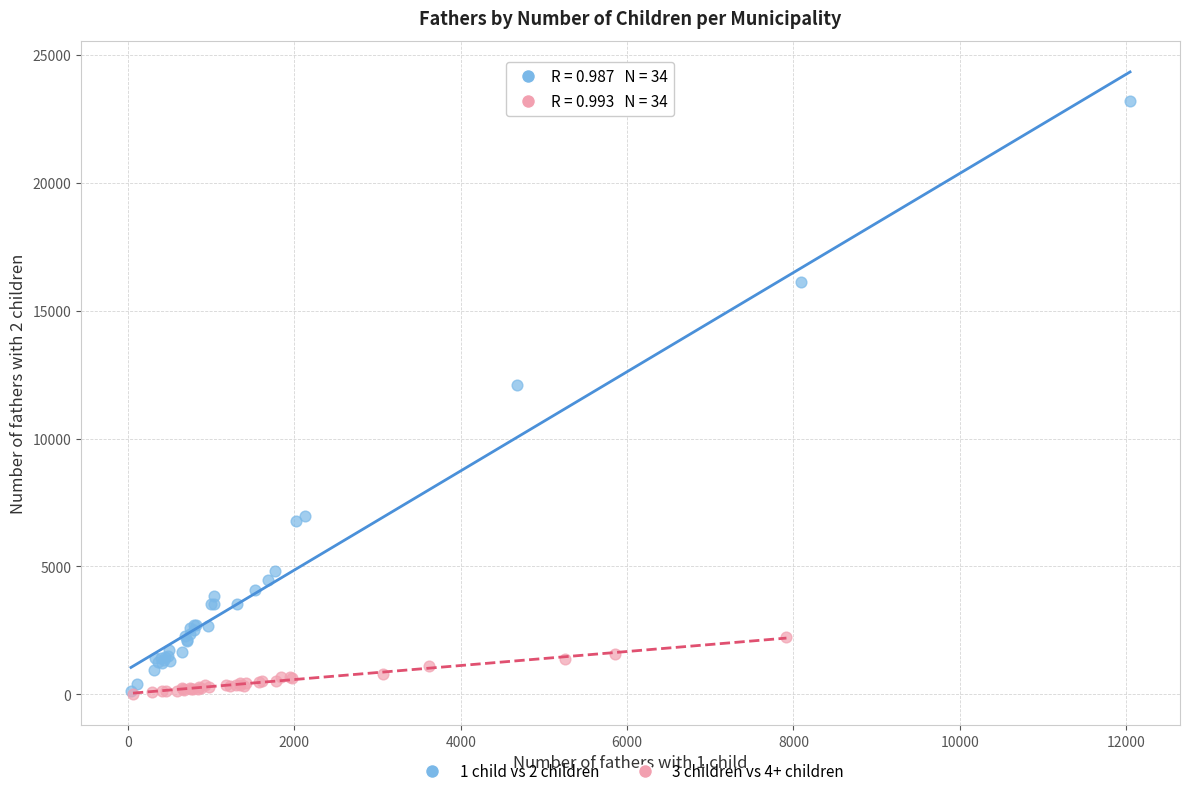

Which series reaches the maximum Y coordinate?

1 child vs 2 children